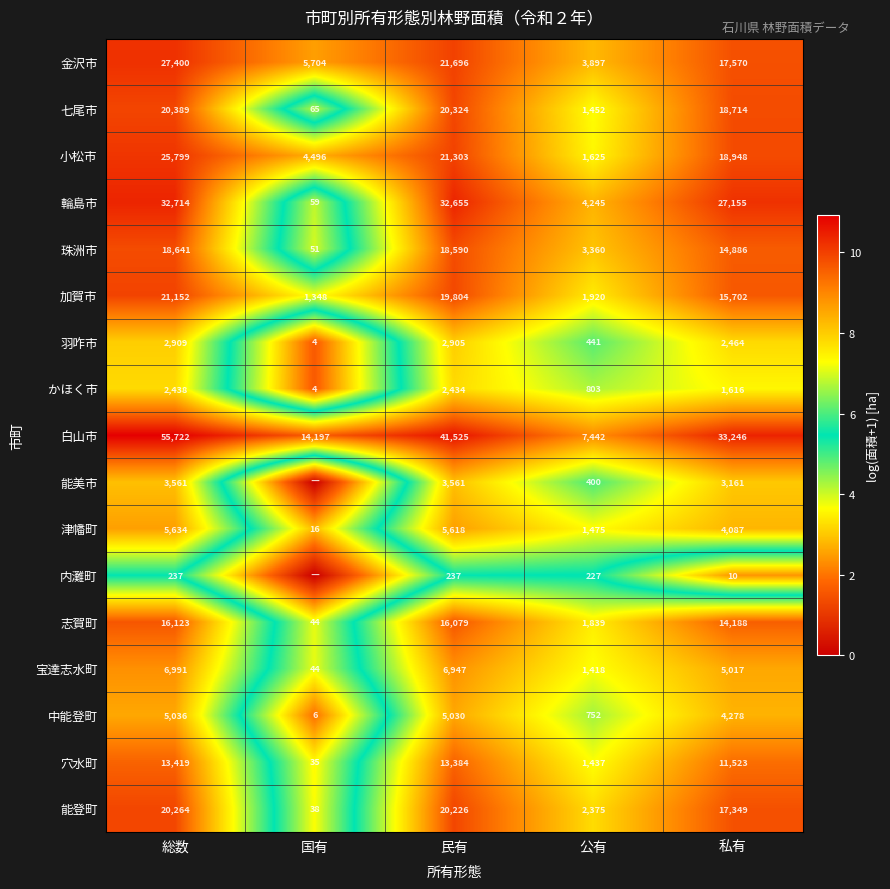

At which label does 羽咋市 reach its minimum?

国有